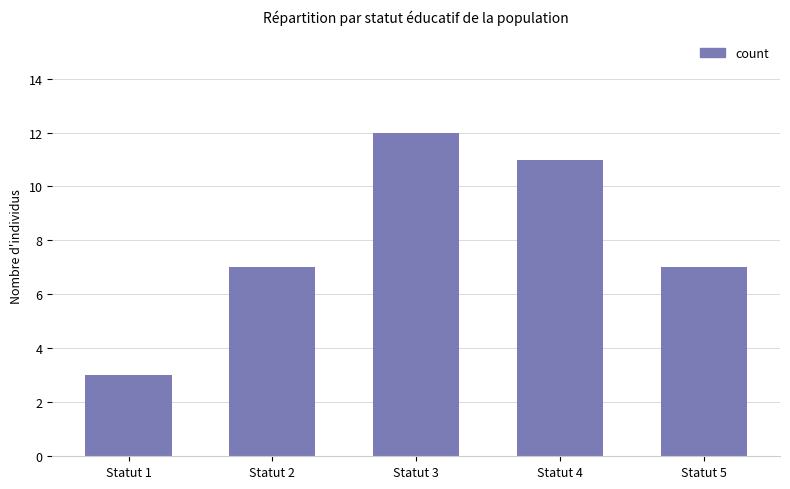

Count the values in the range 7 to 11.

3